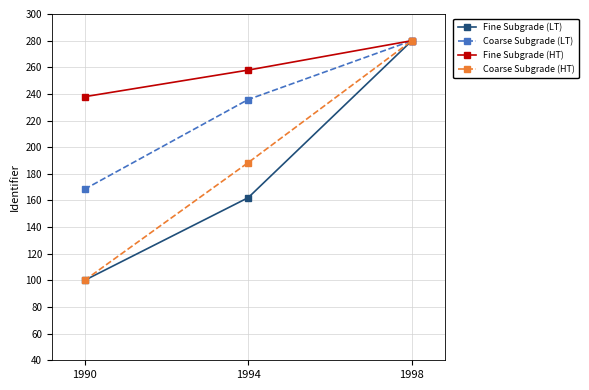

What is the value of the Fine Subgrade (LT) point at the 3rd from the left?

280.0